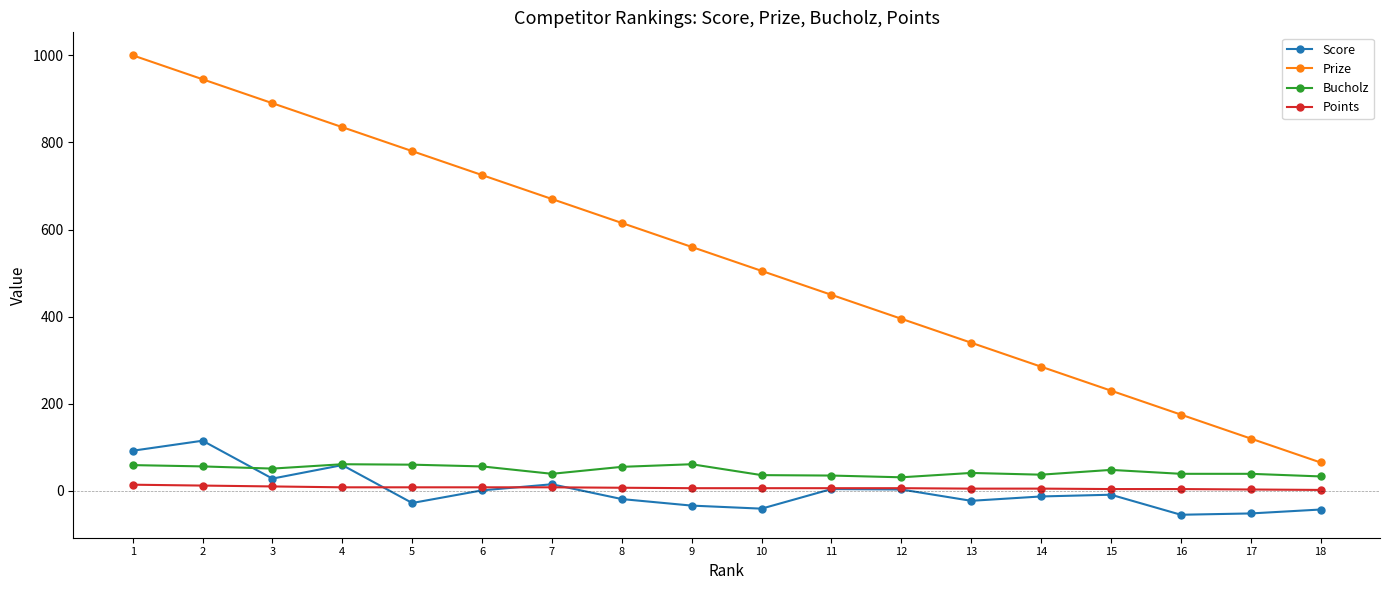

At 16, list the series in order from largest to smallest.

Prize, Bucholz, Points, Score